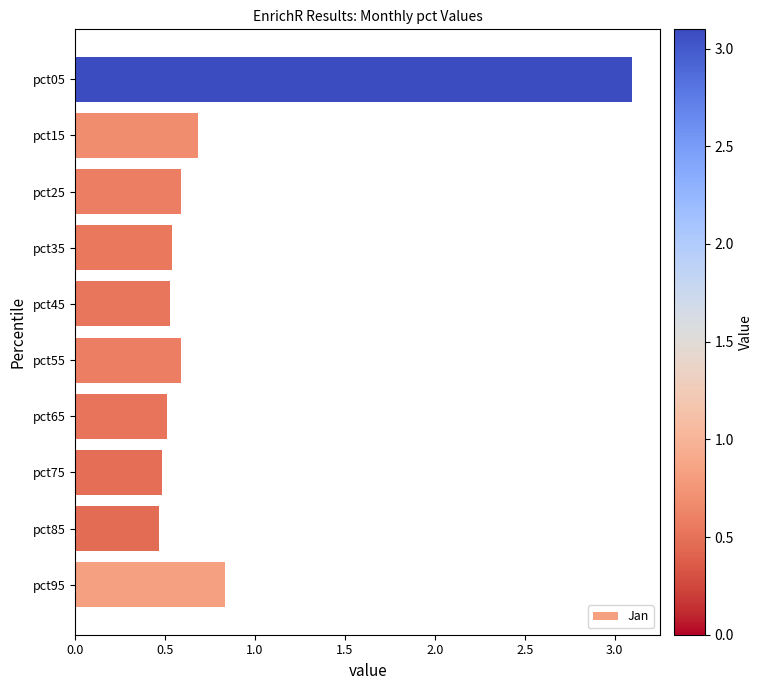

The value at pct15 is 0.7. True or false?

True